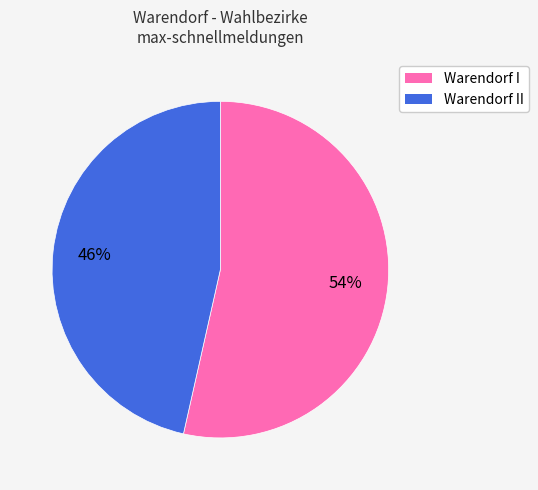

Does any single category account for the majority?

Yes